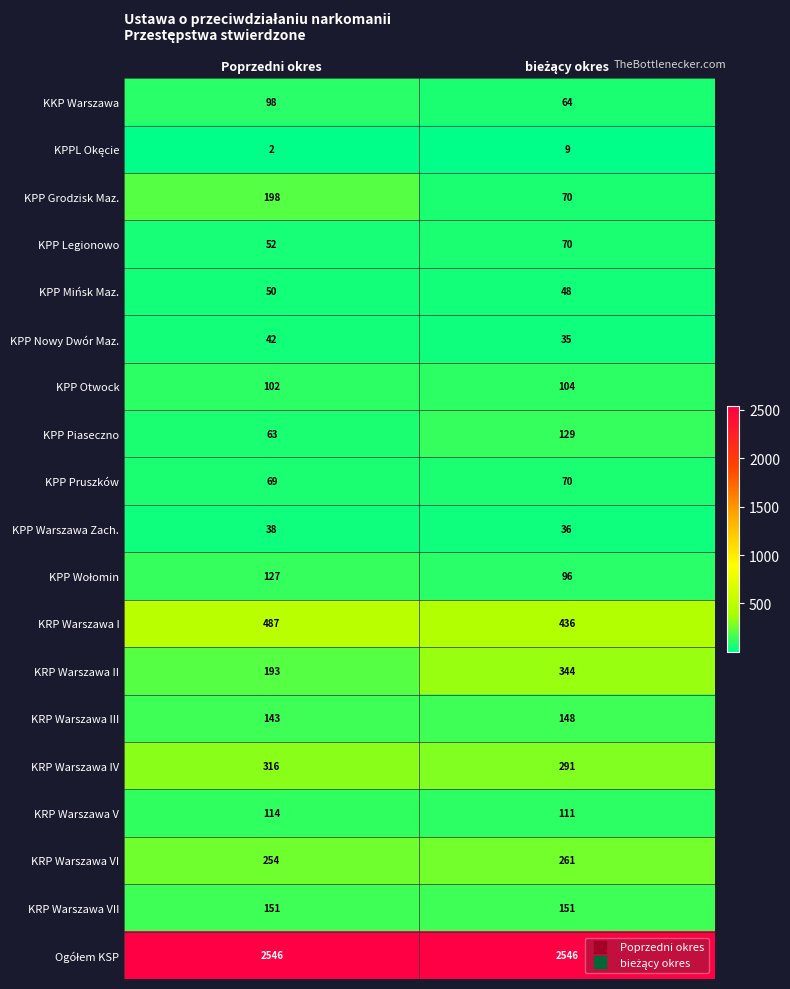

The KKP Warszawa series shows 130 at Poprzedni okres. True or false?

False